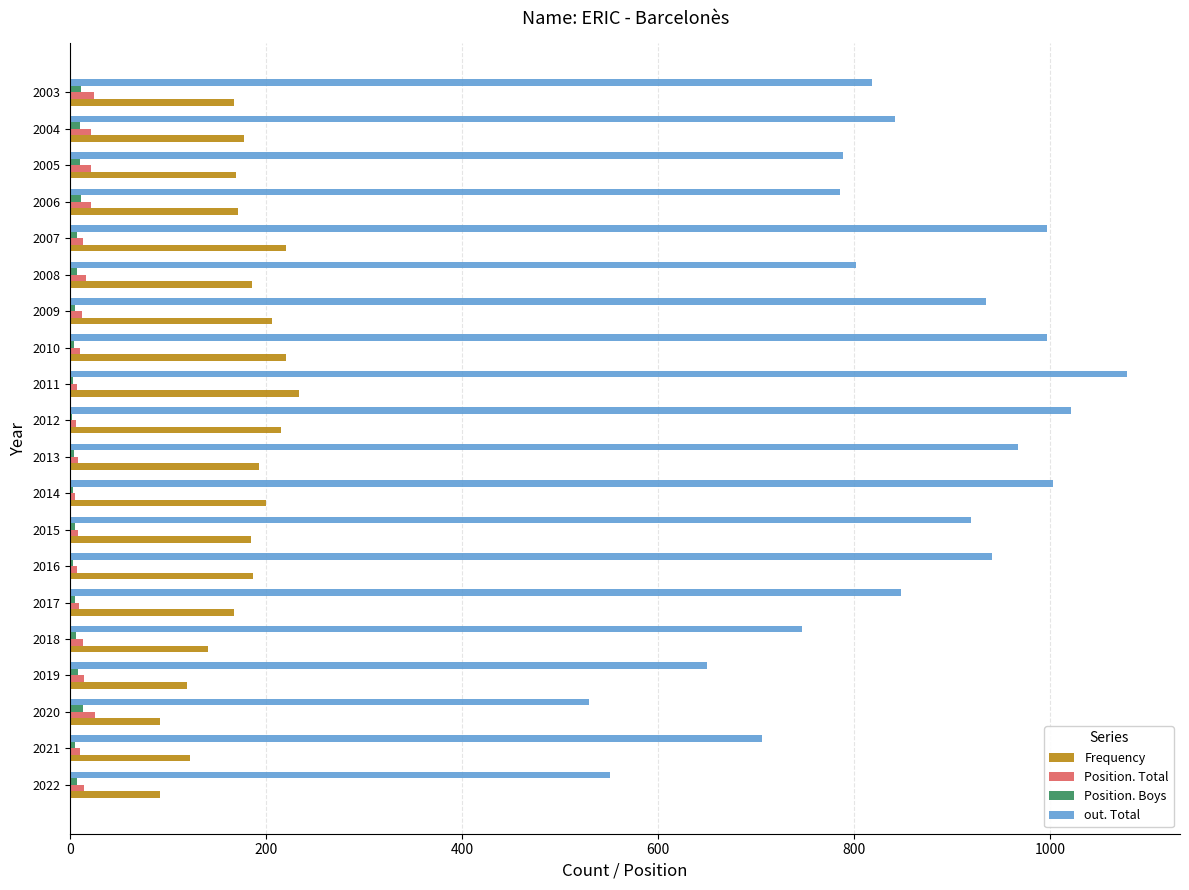

What is the sum of all out. Total values?

16931